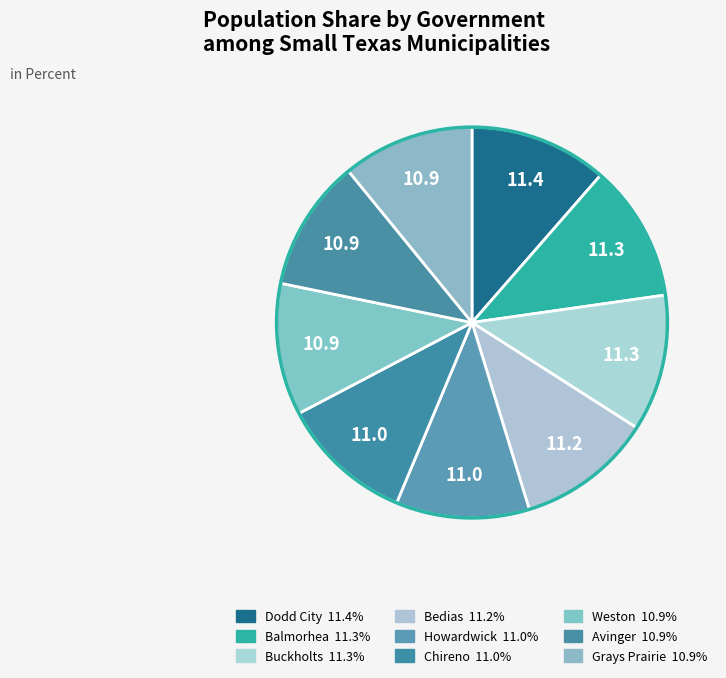

Does any single category account for the majority?

No